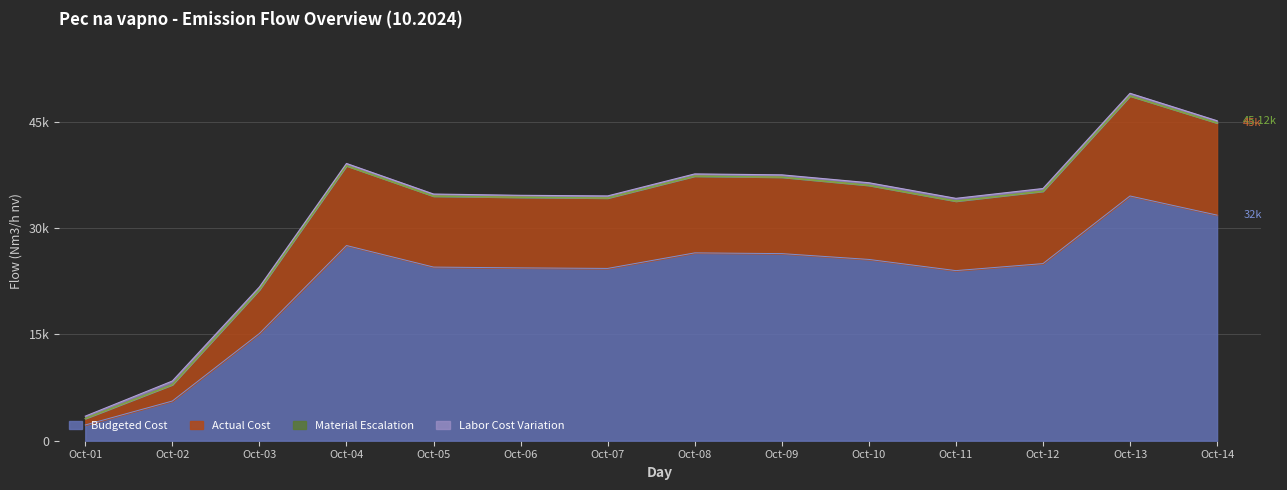

Does the chart have visible grid lines?

Yes